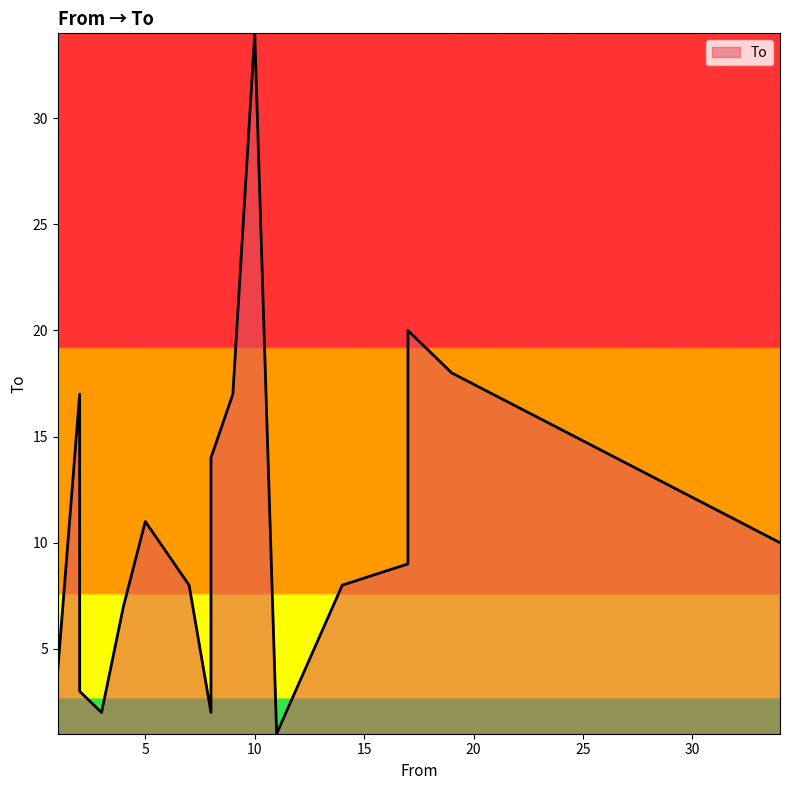

What is the ratio of the value at 9 to the value at 10?

0.5